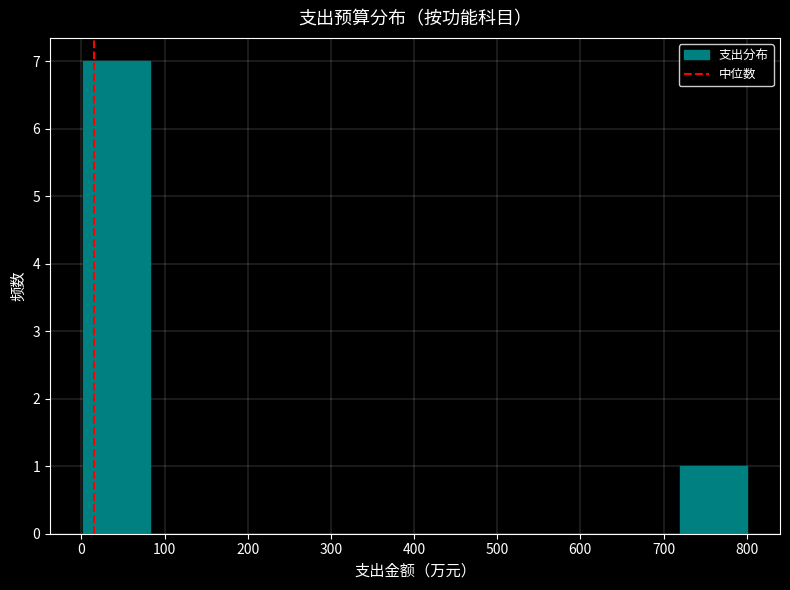

Reading left to right, transcribe this chart: for each bar, give the range it covers on the x-axis and its height. Neither the bar edges nor the heights are printed on the chart, so give them approximately, as read against the axes.

0 to 80: 7
80 to 160: 0
160 to 240: 0
240 to 320: 0
320 to 400: 0
400 to 480: 0
480 to 560: 0
560 to 640: 0
640 to 720: 0
720 to 800: 1